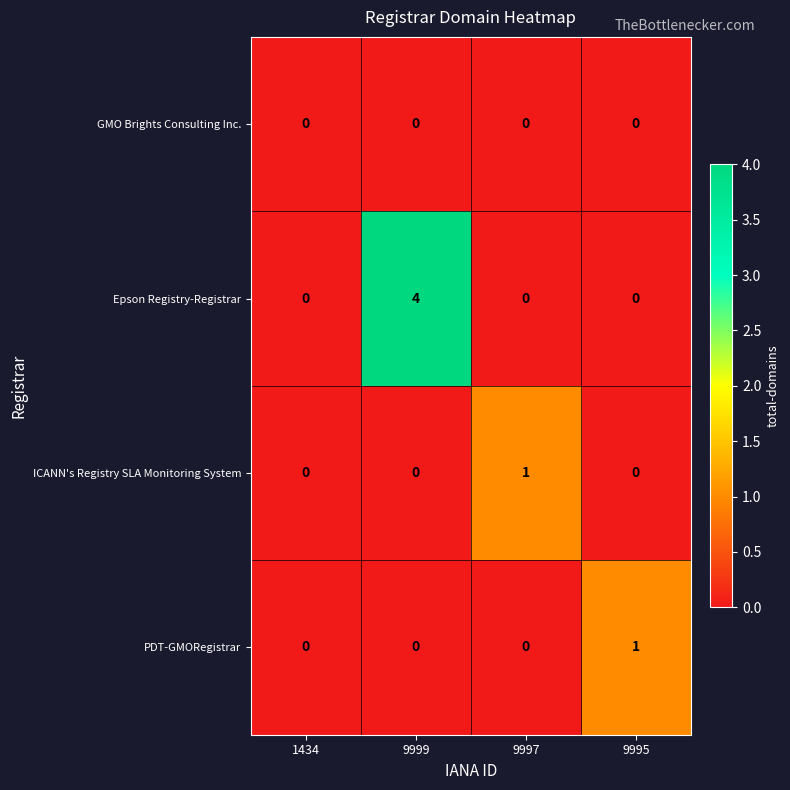

At which category is the sum across all series the highest?

9999